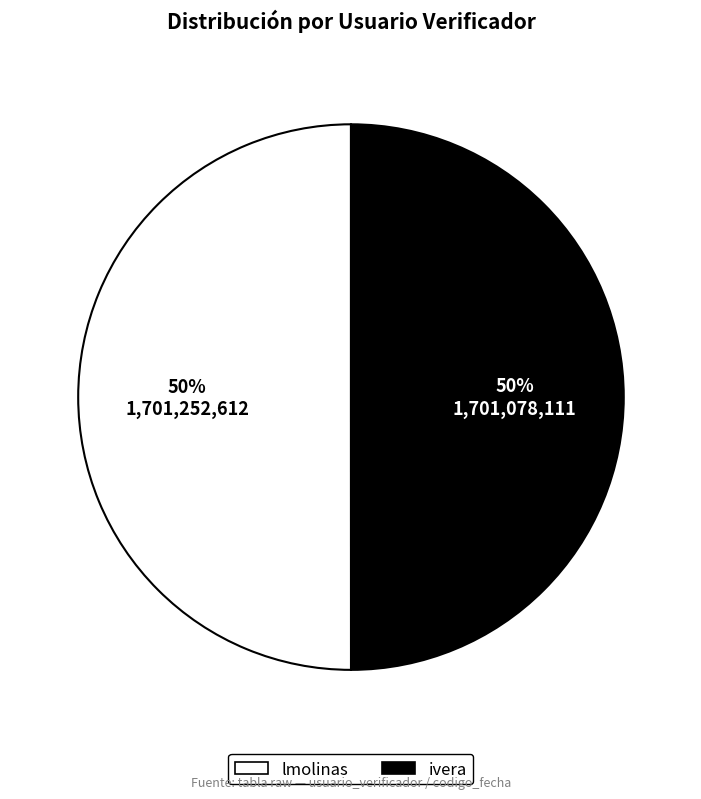

What is the ratio of the value at lmolinas to the value at ivera?

1.0